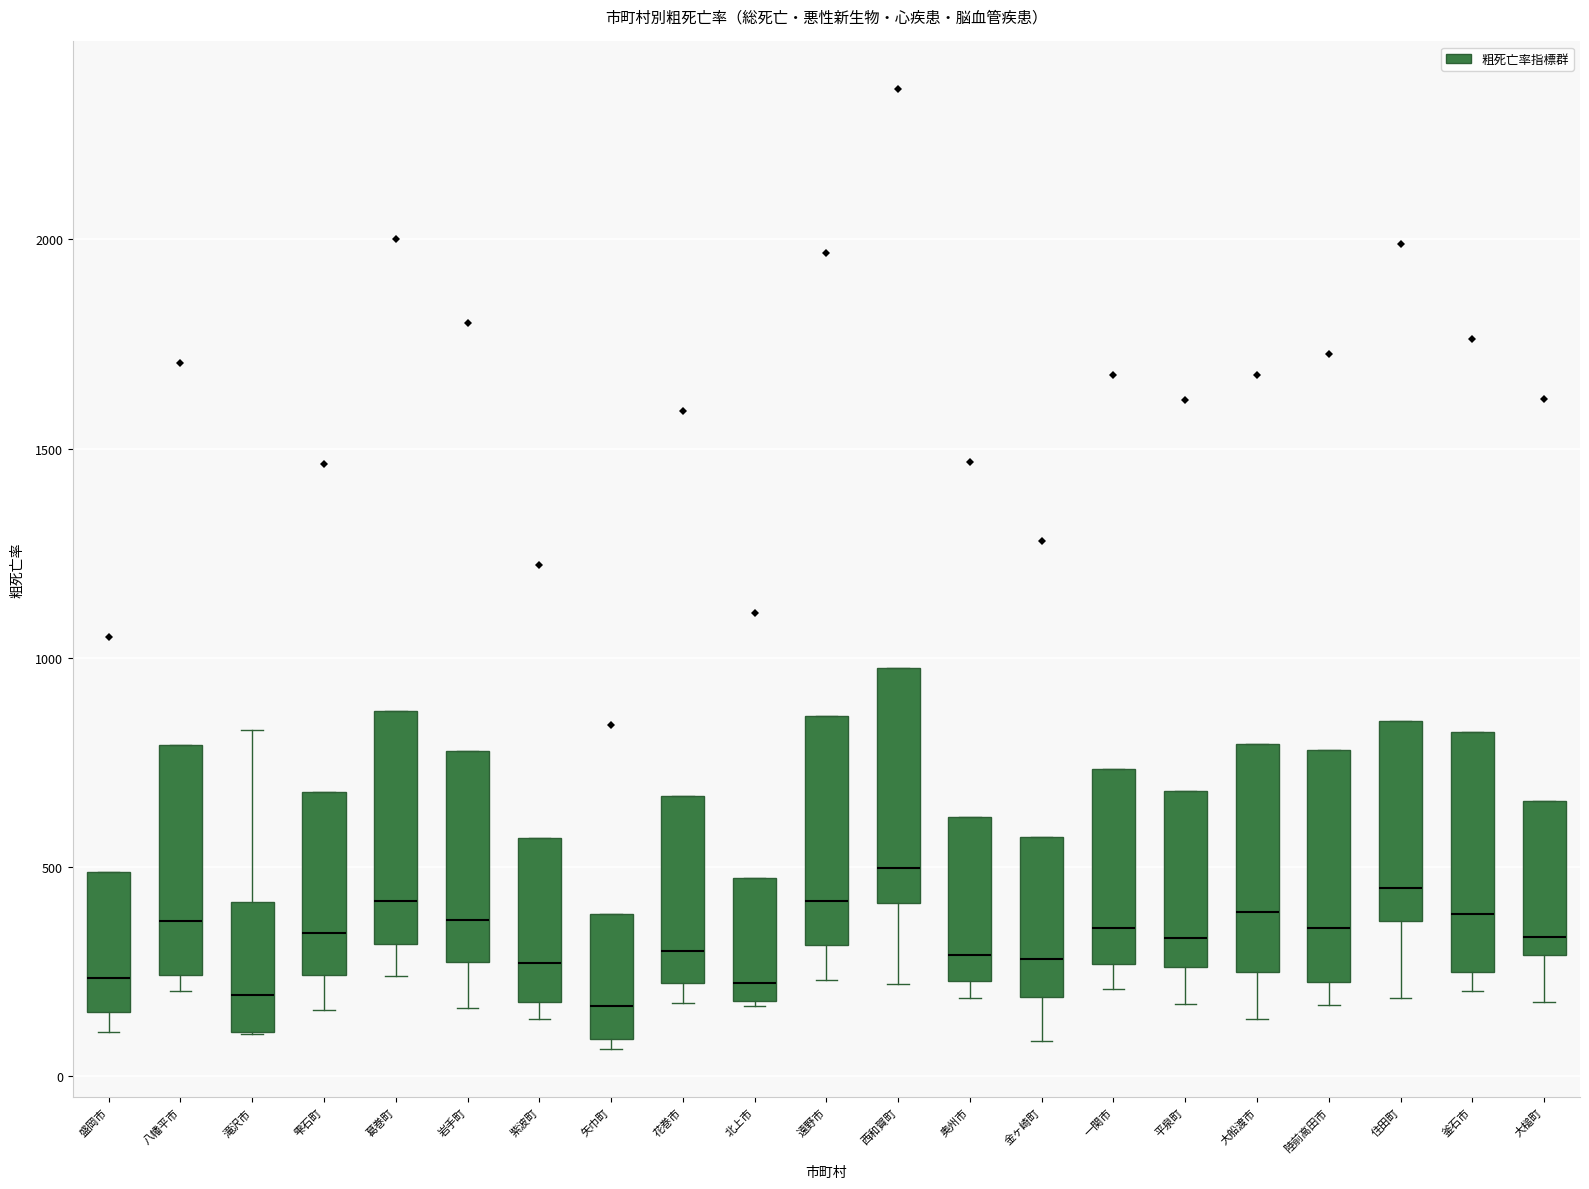

Reading left to right, transcribe this box plot: for each box, give where its median line is, the range the box spans, and where its two whiskers end, as read against the y-axis. The values are not printed on the chart, so give them approximately, as read against the axis.

盛岡市: median 250, box 150 to 500, whiskers 100 to 500
八幡平市: median 350, box 250 to 800, whiskers 200 to 800
滝沢市: median 200, box 100 to 400, whiskers 100 to 850
雫石町: median 350, box 250 to 700, whiskers 150 to 700
葛巻町: median 400, box 300 to 850, whiskers 250 to 850
岩手町: median 350, box 250 to 800, whiskers 150 to 800
紫波町: median 250, box 200 to 550, whiskers 150 to 550
矢巾町: median 150, box 100 to 400, whiskers 50 to 400
花巻市: median 300, box 200 to 650, whiskers 200 (just below the box's lower edge) to 650
北上市: median 200 (just above the box's lower edge), box 200 to 450, whiskers 150 to 450
遠野市: median 400, box 300 to 850, whiskers 250 to 850
西和賀町: median 500, box 400 to 1000, whiskers 200 to 1000
奥州市: median 300, box 250 to 600, whiskers 200 to 600
金ヶ崎町: median 300, box 200 to 550, whiskers 100 to 550
一関市: median 350, box 250 to 750, whiskers 200 to 750
平泉町: median 350, box 250 to 700, whiskers 150 to 700
大船渡市: median 400, box 250 to 800, whiskers 150 to 800
陸前高田市: median 350, box 250 to 800, whiskers 150 to 800
住田町: median 450, box 350 to 850, whiskers 200 to 850
釜石市: median 400, box 250 to 800, whiskers 200 to 800
大槌町: median 350, box 300 to 650, whiskers 200 to 650